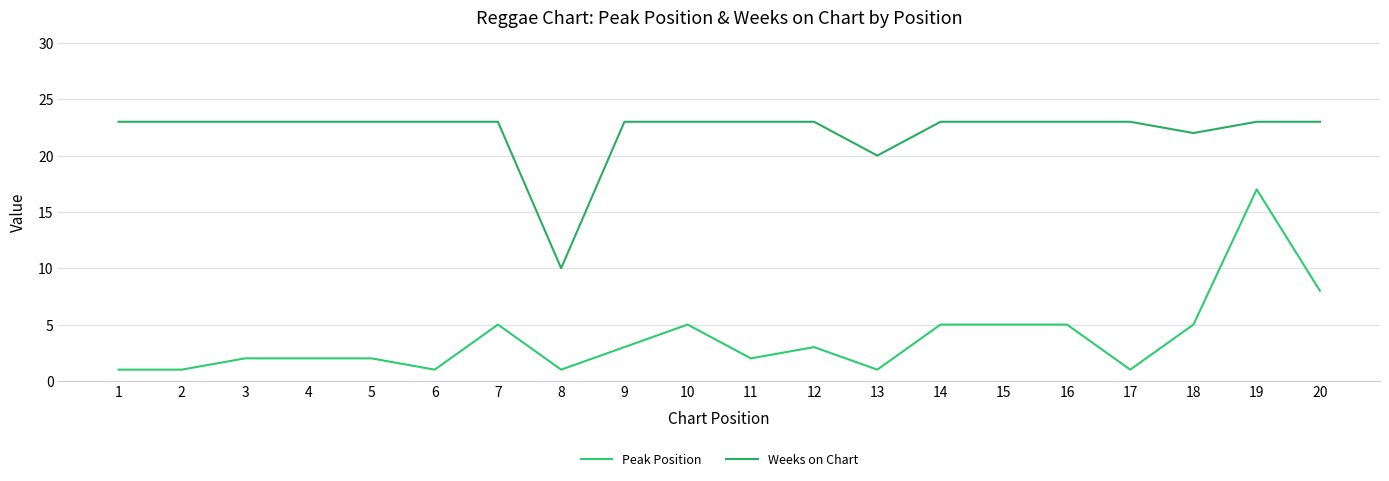

Which series changed the most between 1 and 15?

Peak Position